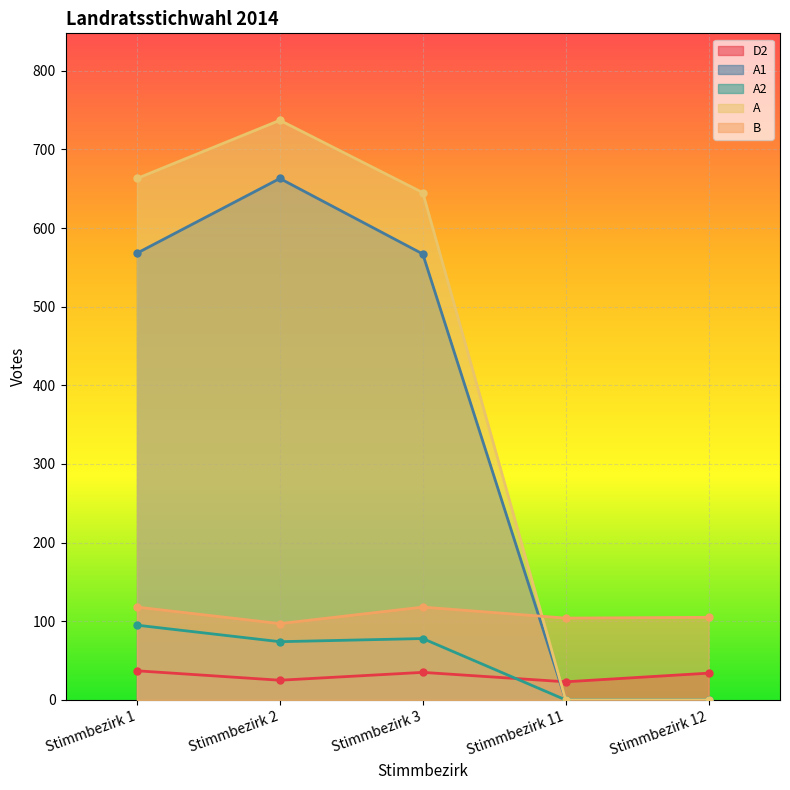

What are all the series names shown in the legend?

D2, A1, A2, A, B